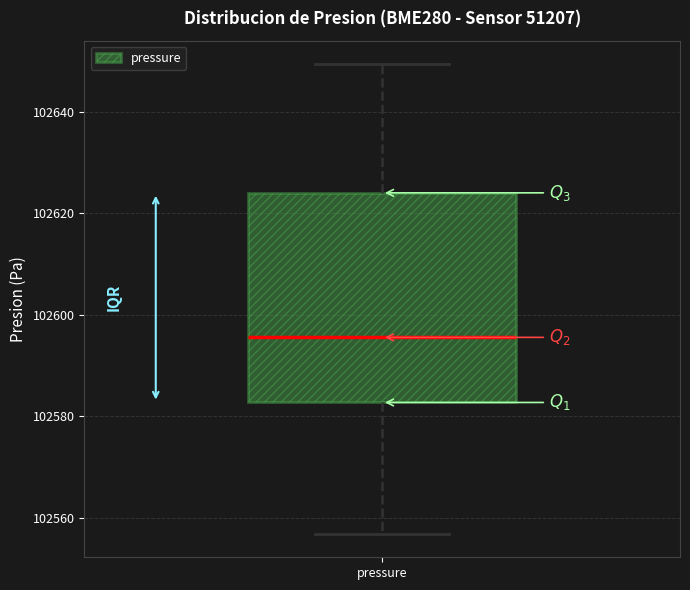

Read this box plot against the y-axis: the position of the median line, the range covered by the box, and the ends of both whiskers. The values are not printed on the chart, so give them approximately, as read against the axis.

median 102596, box 102582 to 102624, whiskers 102556 to 102650